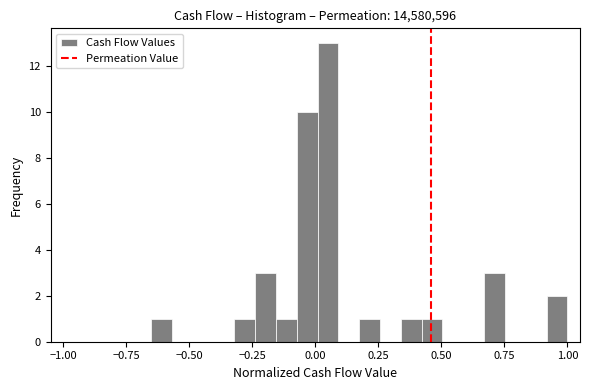

Read against the x-axis, roughly where is the centre of the tallest bar?

0.05